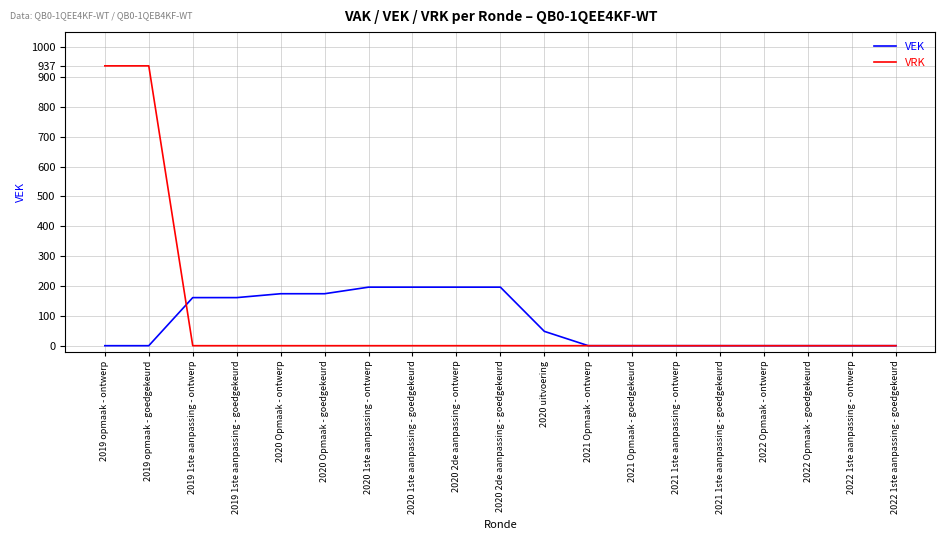

At how many categories does at least one series exceed 874?

2